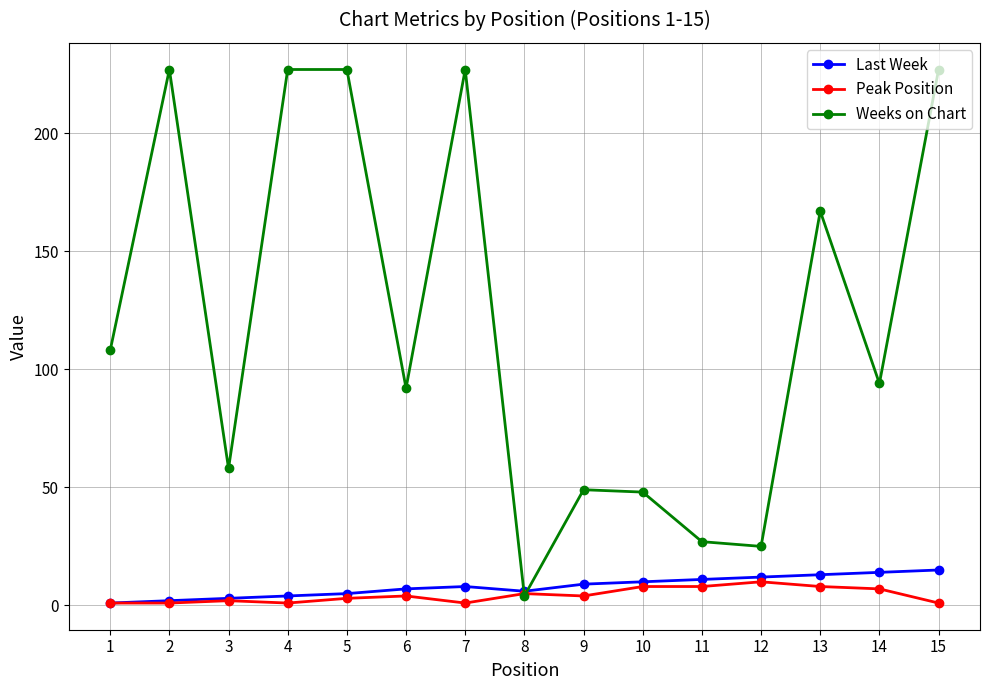

Between 2 and 14, which series saw the biggest shift?

Weeks on Chart